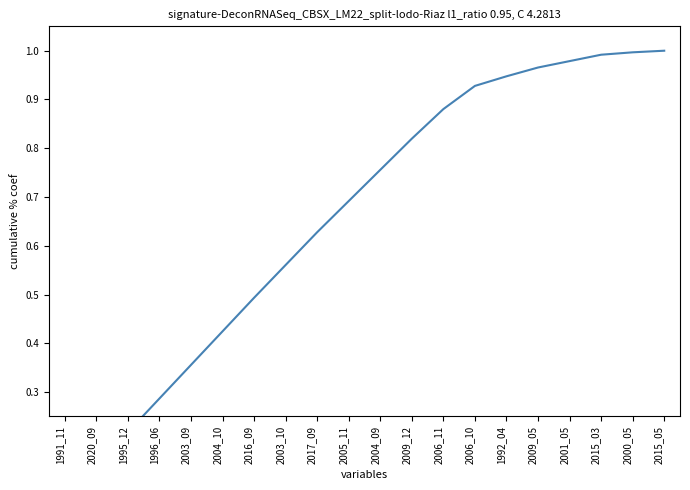

Rank the categories by value from lowest to highest.

1991_11, 2020_09, 1995_12, 1996_06, 2003_09, 2004_10, 2016_09, 2003_10, 2017_09, 2005_11, 2004_09, 2009_12, 2006_11, 2006_10, 1992_04, 2009_05, 2001_05, 2015_03, 2000_05, 2015_05